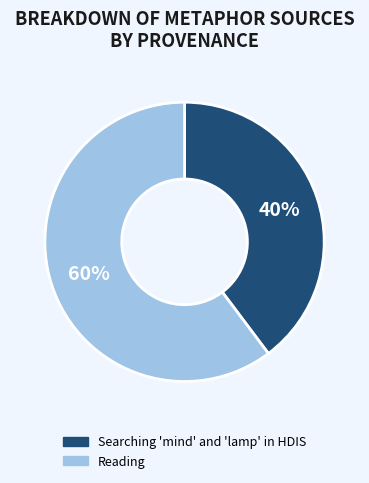

The Searching 'mind' and 'lamp' in HDIS slice represents 52% of the pie. True or false?

False